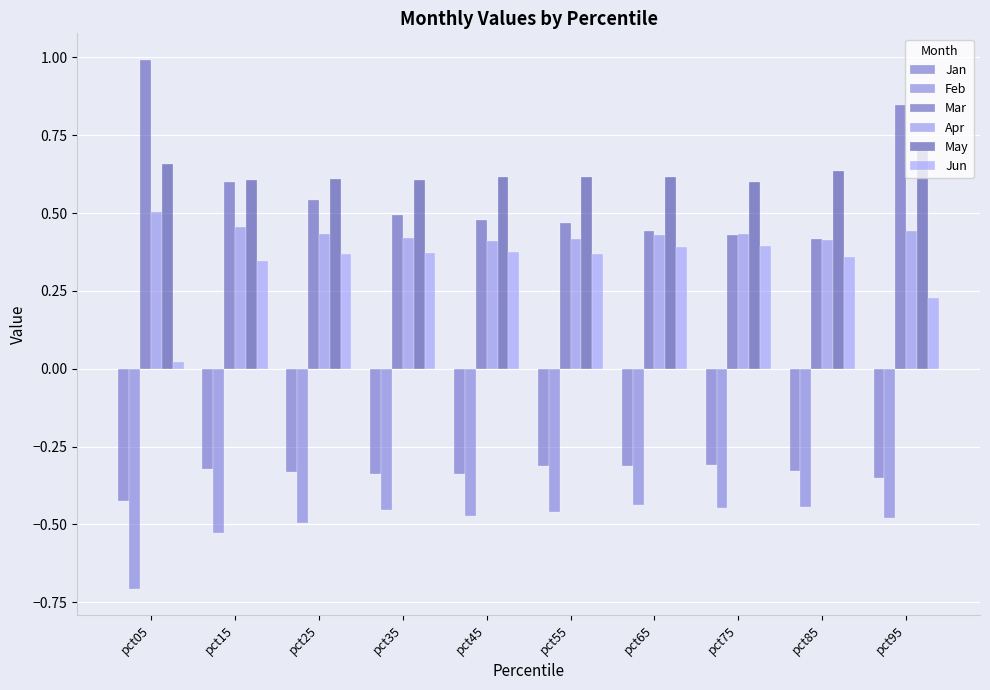

Reading left to right, transcribe all the data shown in this chart.

Jan: -0.4	-0.3	-0.3	-0.3	-0.3	-0.3	-0.3	-0.3	-0.3	-0.4
Feb: -0.7	-0.5	-0.5	-0.5	-0.5	-0.5	-0.4	-0.4	-0.4	-0.5
Mar: 1.0	0.6	0.5	0.5	0.5	0.5	0.4	0.4	0.4	0.8
Apr: 0.5	0.5	0.4	0.4	0.4	0.4	0.4	0.4	0.4	0.4
May: 0.7	0.6	0.6	0.6	0.6	0.6	0.6	0.6	0.6	0.7
Jun: 0.0	0.3	0.4	0.4	0.4	0.4	0.4	0.4	0.4	0.2